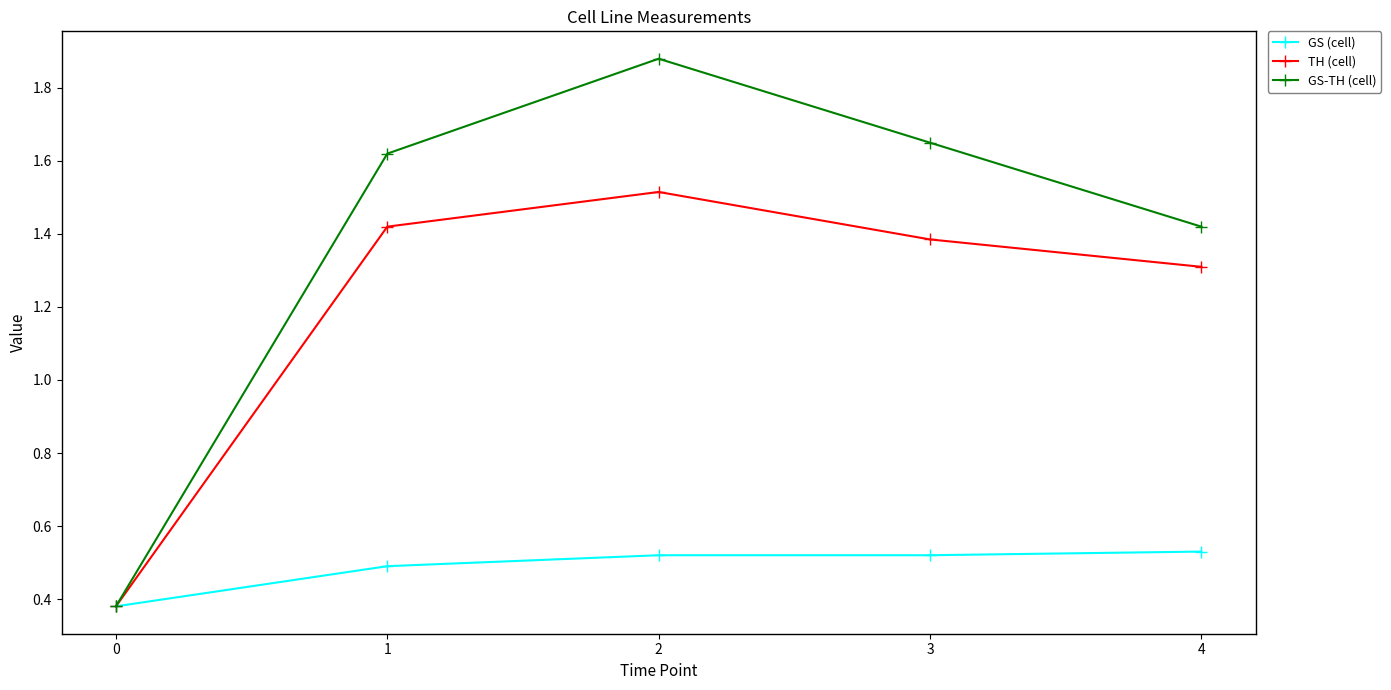

What are all the series names shown in the legend?

GS (cell), TH (cell), GS-TH (cell)